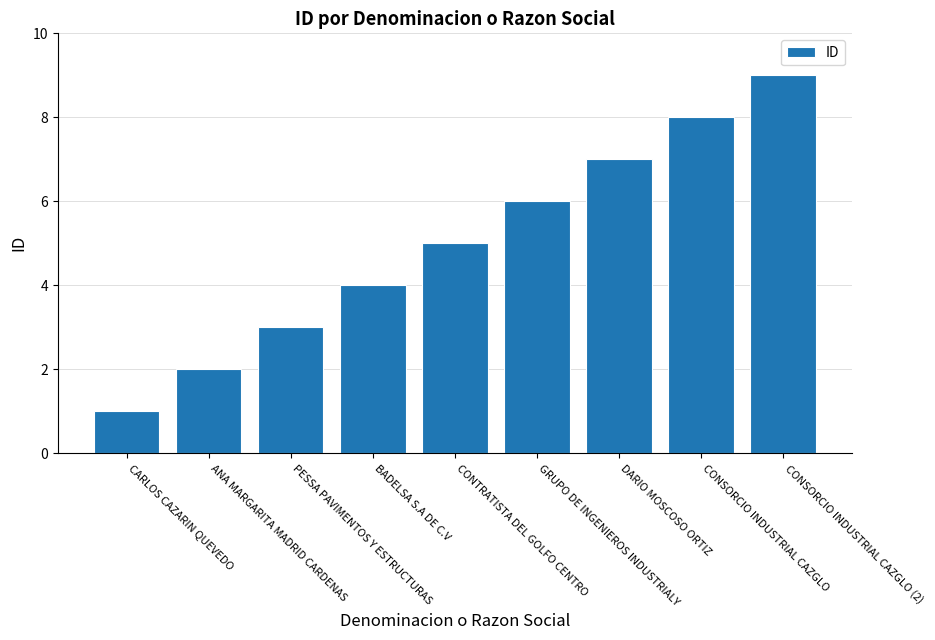

What is the maximum value shown in the chart?

9